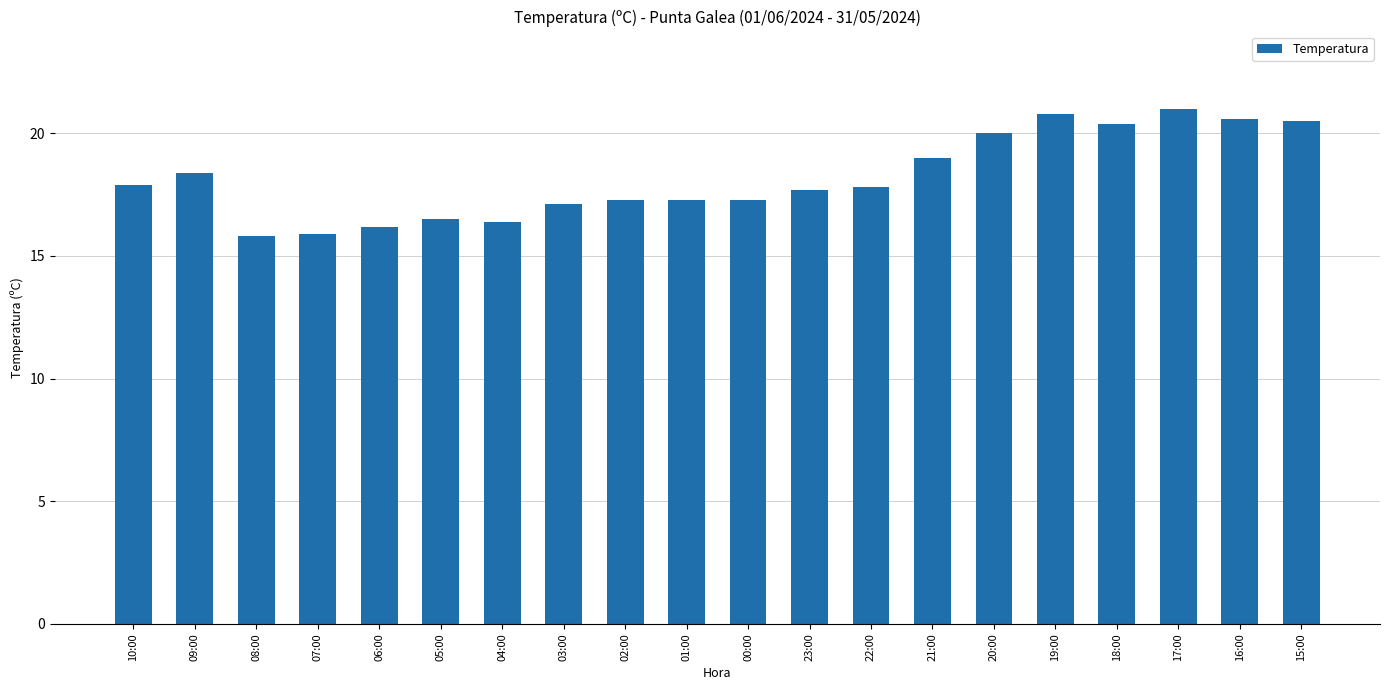

How many data points does each series have?

20